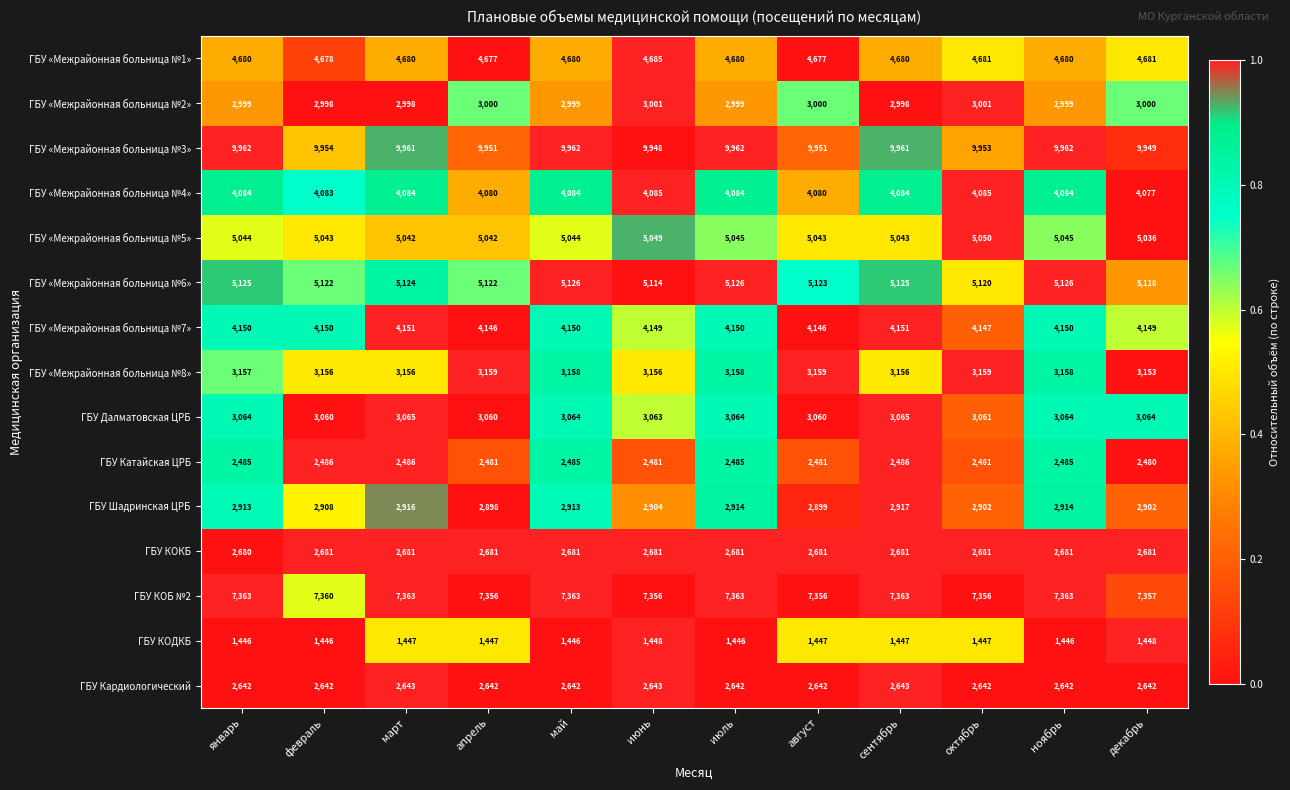

The value of ГБУ Катайская ЦРБ at декабрь is 2480. True or false?

True